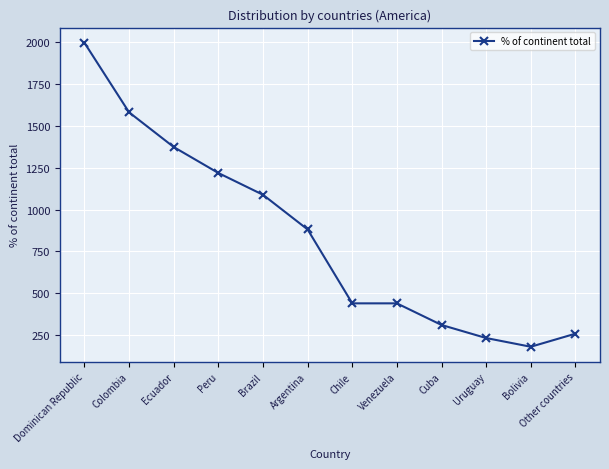

Count the number of categories in the chart.

12